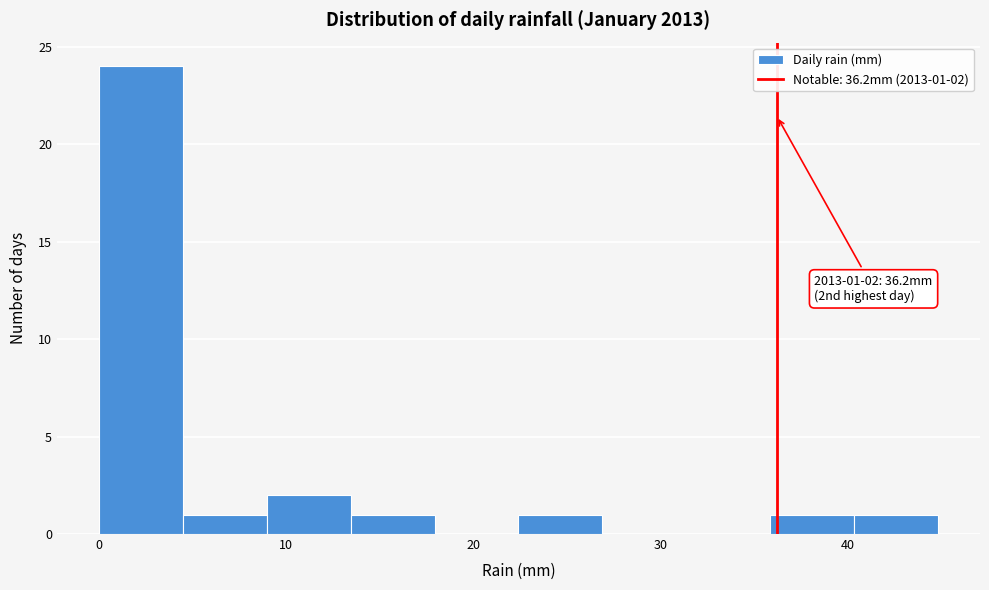

Over which range of the x-axis is the bar tallest?

0 to 4